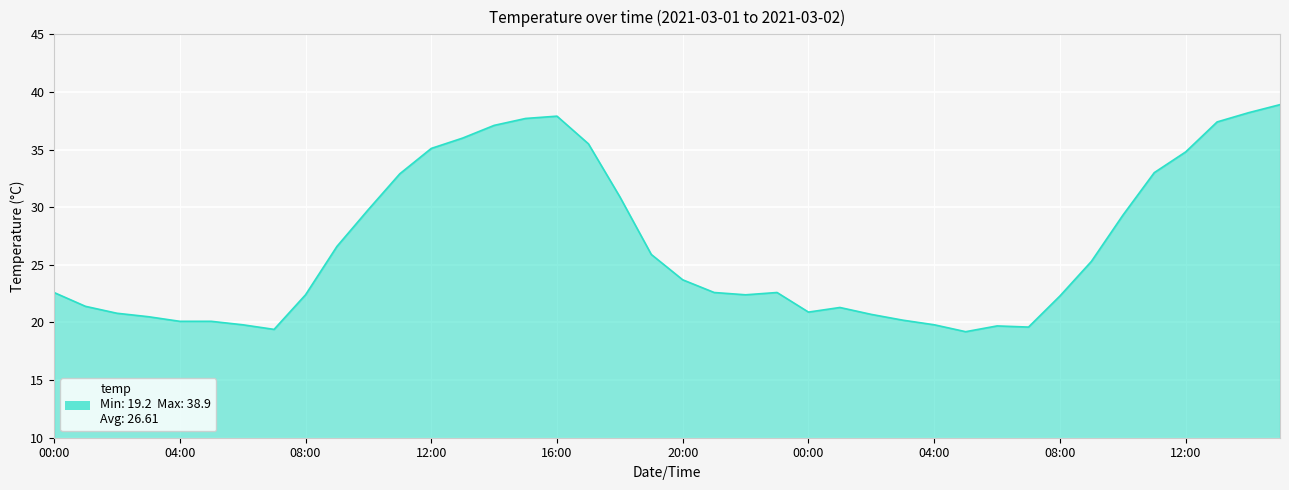

What is the maximum value shown in the chart?

38.9